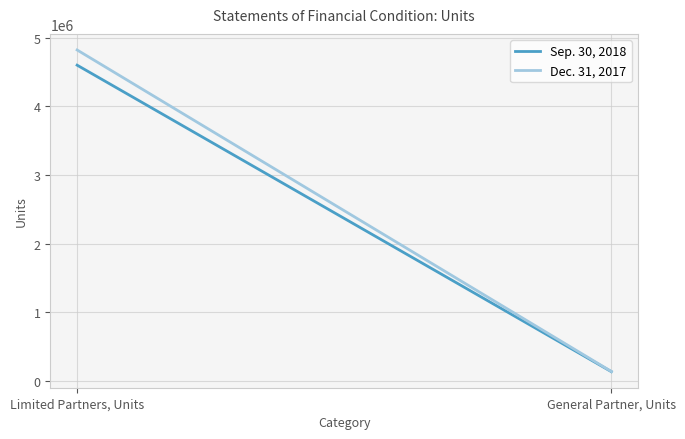

What is the total value across all series at Limited Partners, Units?

9424620.3